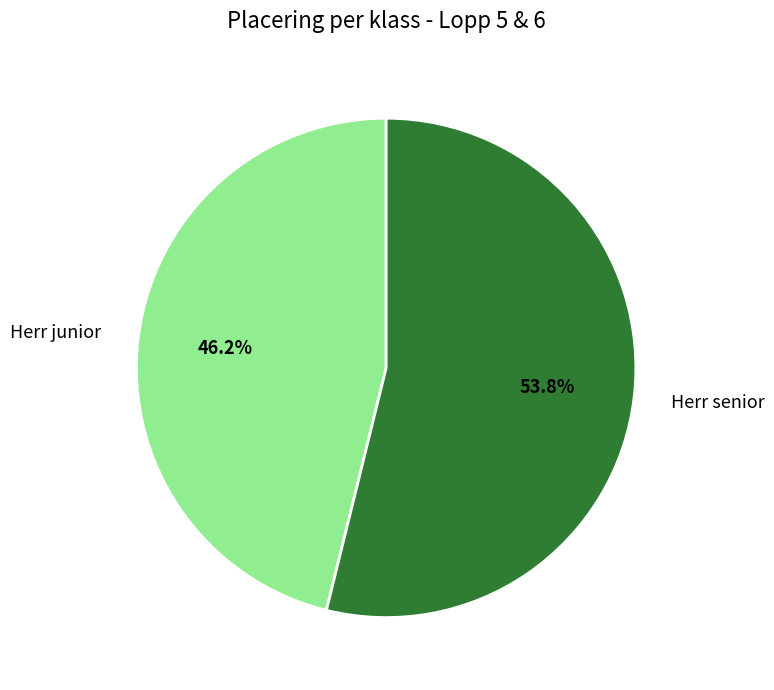

Does Herr junior account for over 50% of the chart?

No